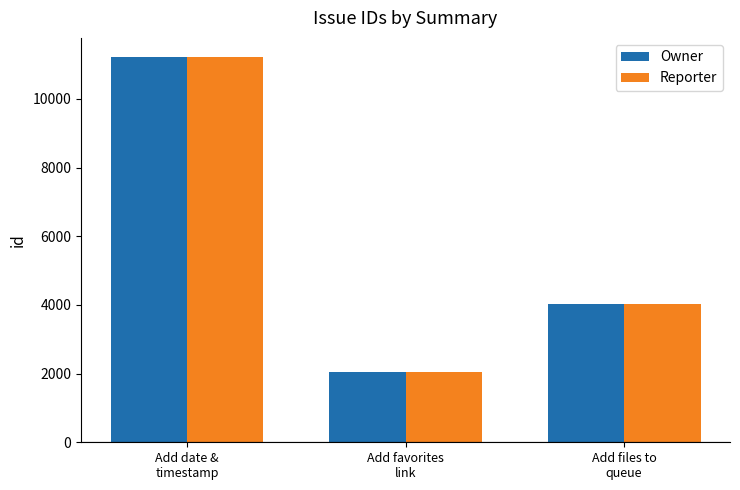

Reading left to right, what are all the values shown in this chart?

Owner: 11215	2039	4016
Reporter: 11215	2039	4016